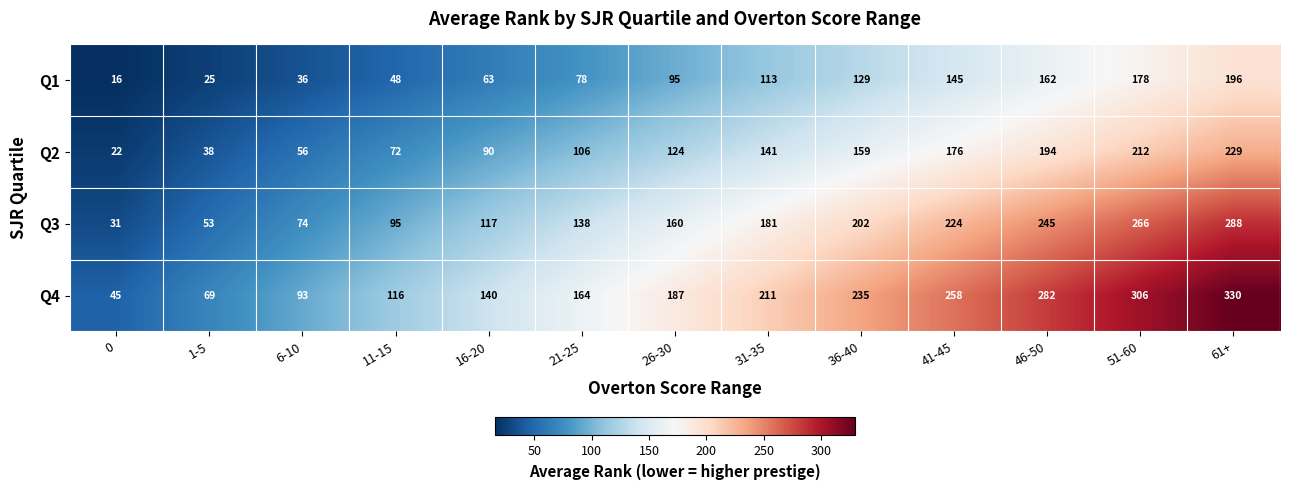

List the series in order of their peak value, highest first.

Q4, Q3, Q2, Q1